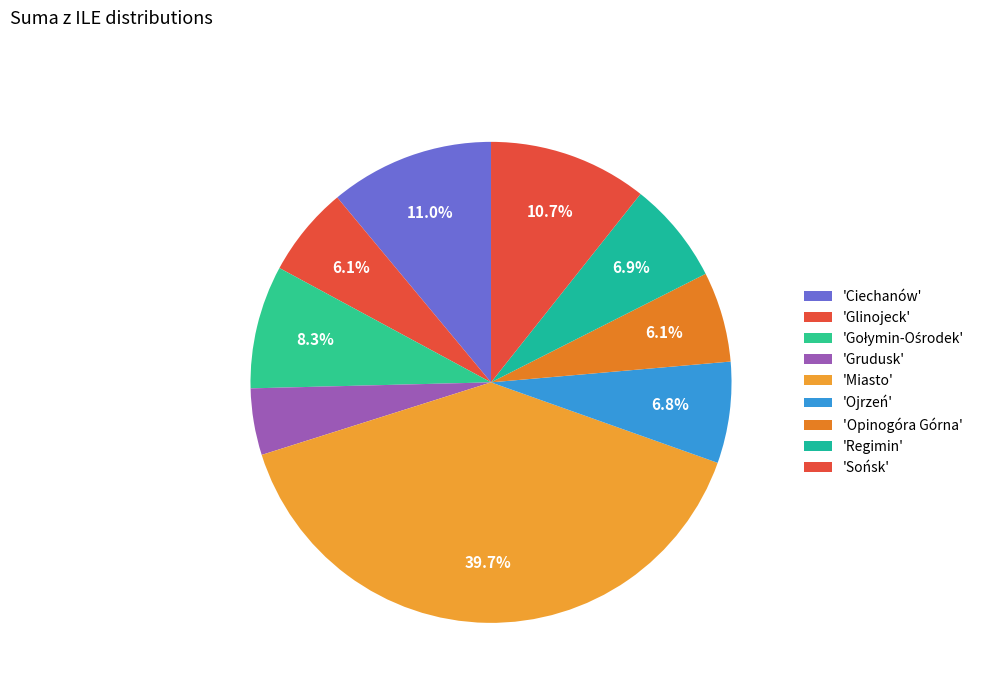

Count the number of slices in the pie.

9